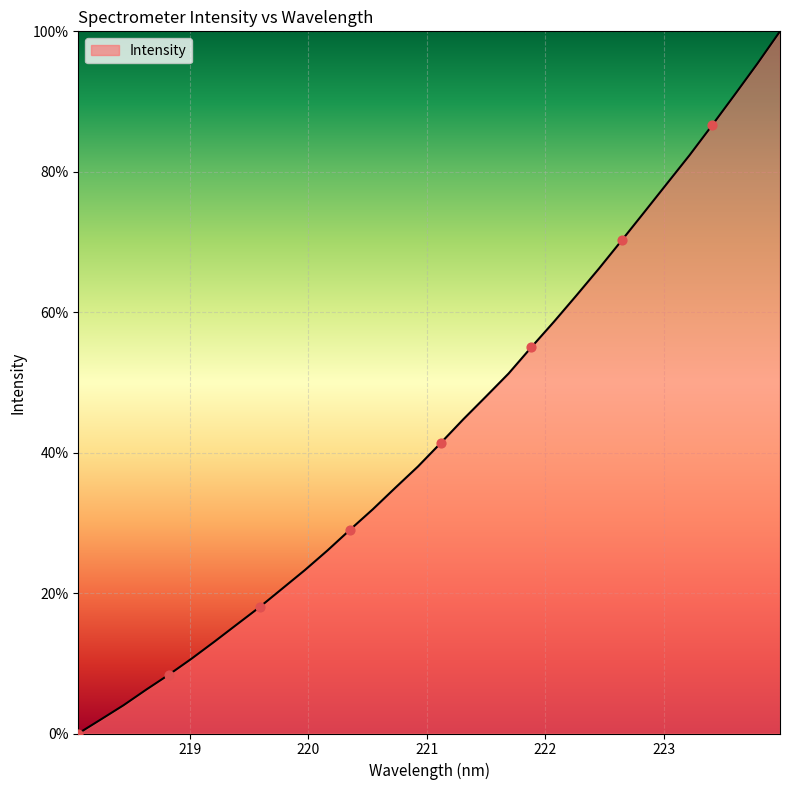

What is the difference between the maximum and minimum values?

100.0